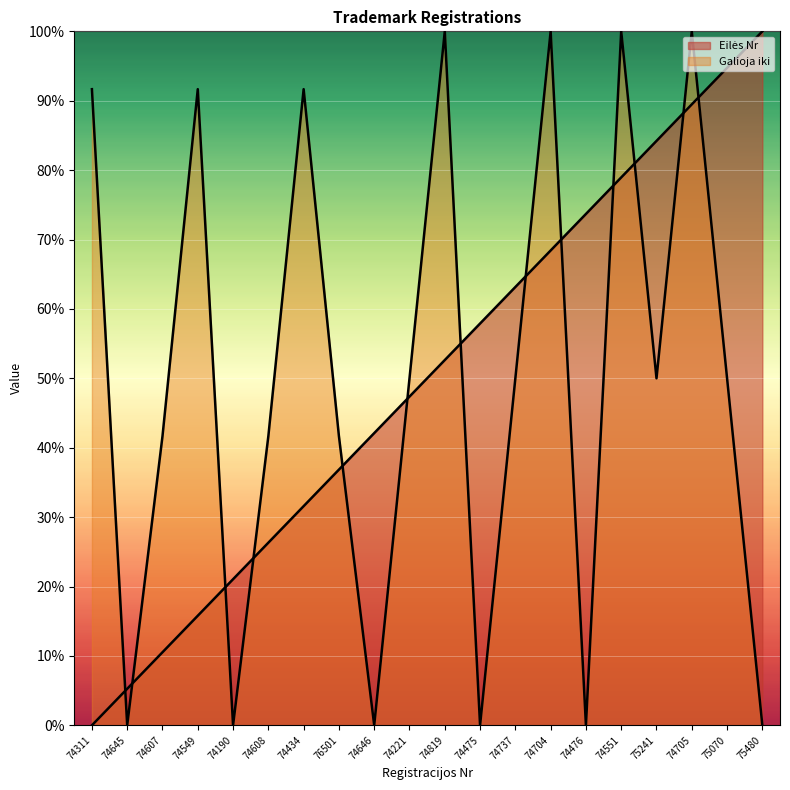

In Galioja iki, how many points are lower than both neighbors (excluding endpoints)?

6